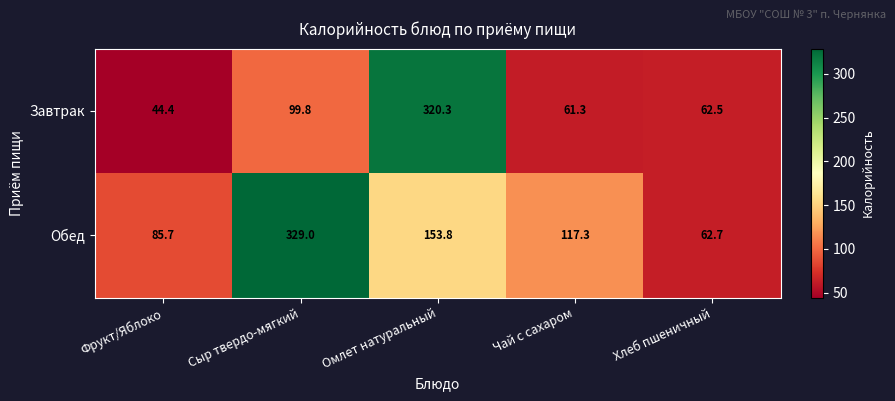

Reading left to right, transcribe all the data shown in this chart.

Завтрак: Фрукт/Яблоко=44.4	Сыр твердо-мягкий=99.8	Омлет натуральный=320.3	Чай с сахаром=61.3	Хлеб пшеничный=62.5
Обед: Фрукт/Яблоко=85.7	Сыр твердо-мягкий=329.0	Омлет натуральный=153.8	Чай с сахаром=117.3	Хлеб пшеничный=62.7